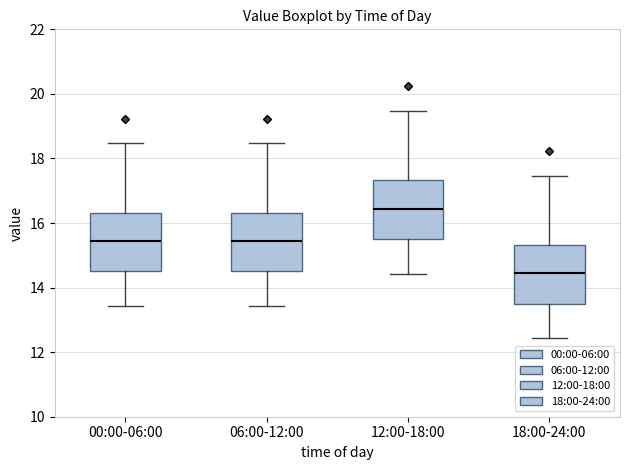

Reading left to right, read every box against the y-axis: the position of its median line, the range the box covers, and the ends of its whiskers. The values are not printed on the chart, so give them approximately, as read against the axis.

00:00-06:00: median 15.4, box 14.6 to 16.4, whiskers 13.4 to 18.4
06:00-12:00: median 15.4, box 14.6 to 16.4, whiskers 13.4 to 18.4
12:00-18:00: median 16.4, box 15.6 to 17.4, whiskers 14.4 to 19.4
18:00-24:00: median 14.4, box 13.6 to 15.4, whiskers 12.4 to 17.4